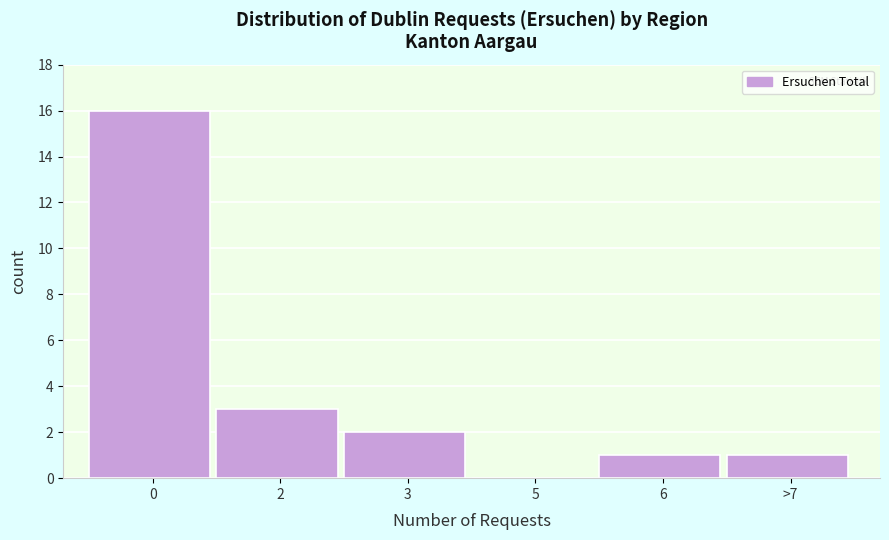

Reading left to right, what are all the values shown in this chart?

0=16	2=3	3=2	5=0	6=1	>7=1